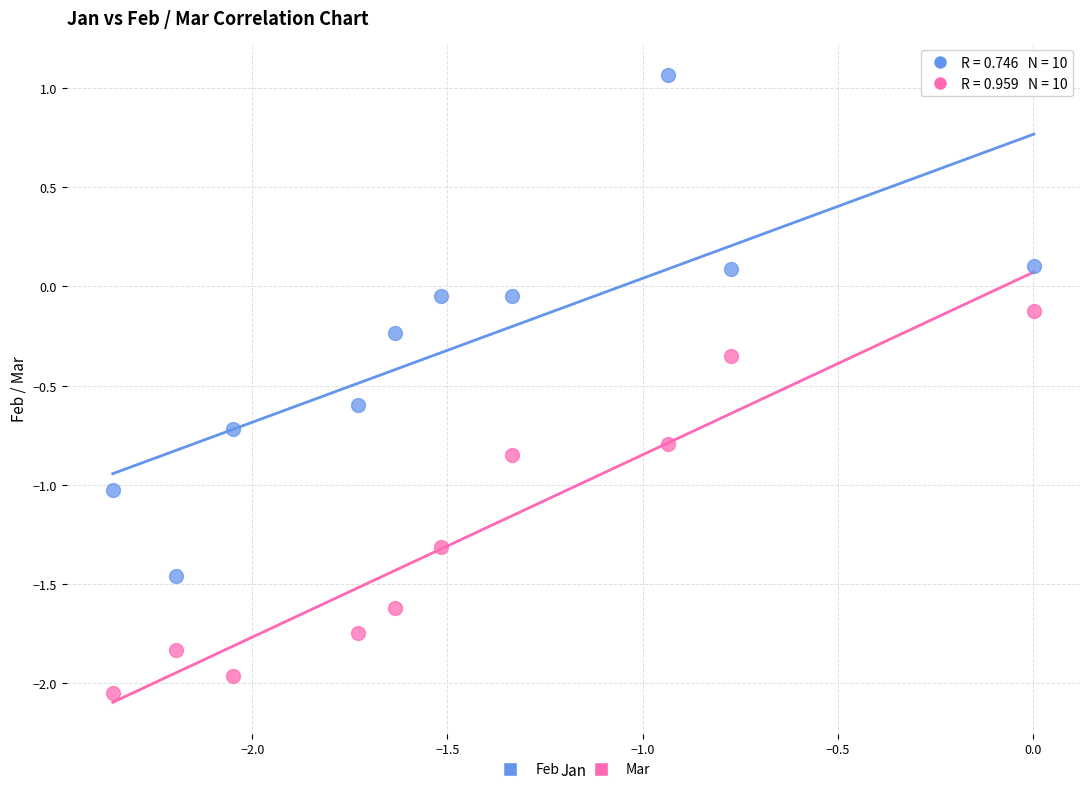

Across all data points, what is the range of Y values (max minus min)?

3.1